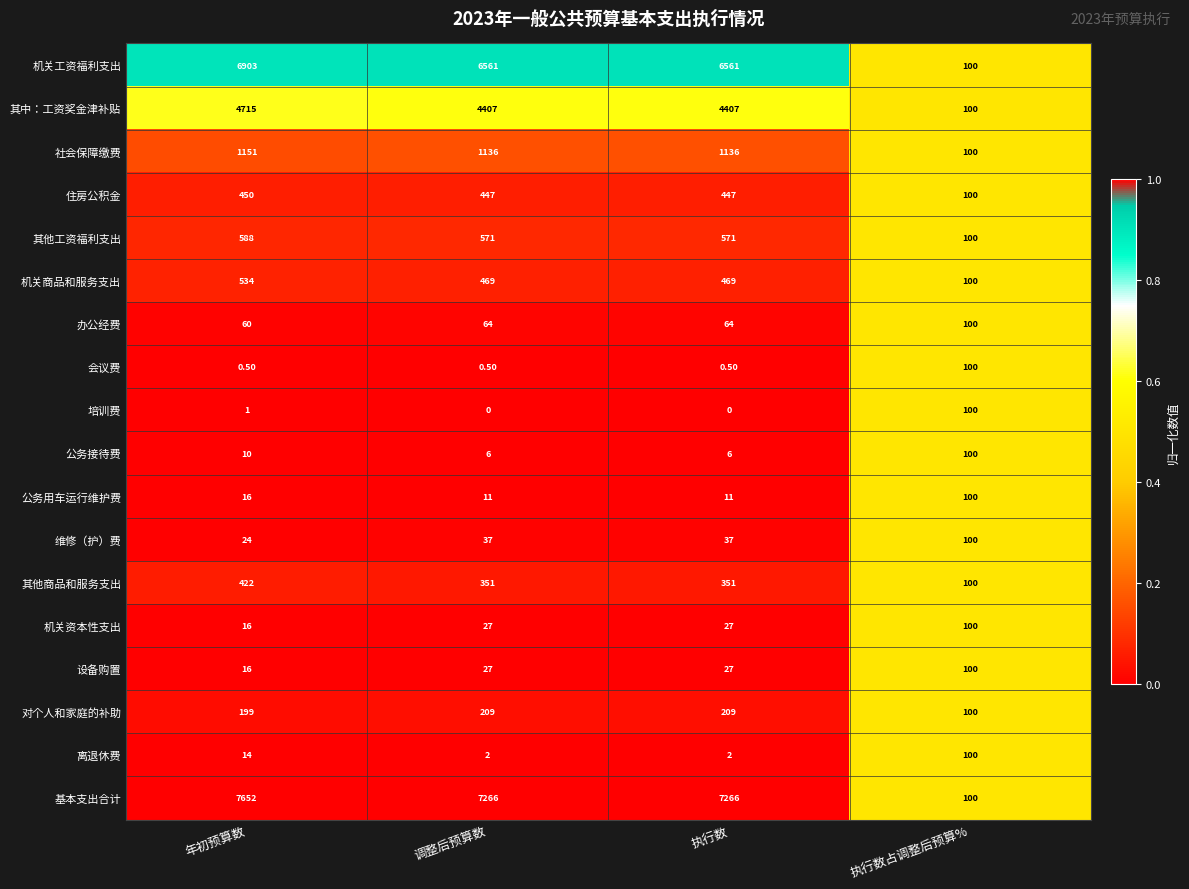

Which series changed the most between 年初预算数 and 调整后预算数?

基本支出合计